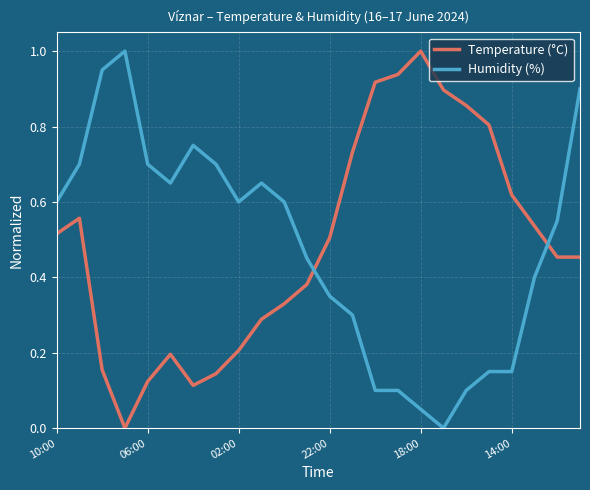

What is the maximum value shown in the chart?

1.0